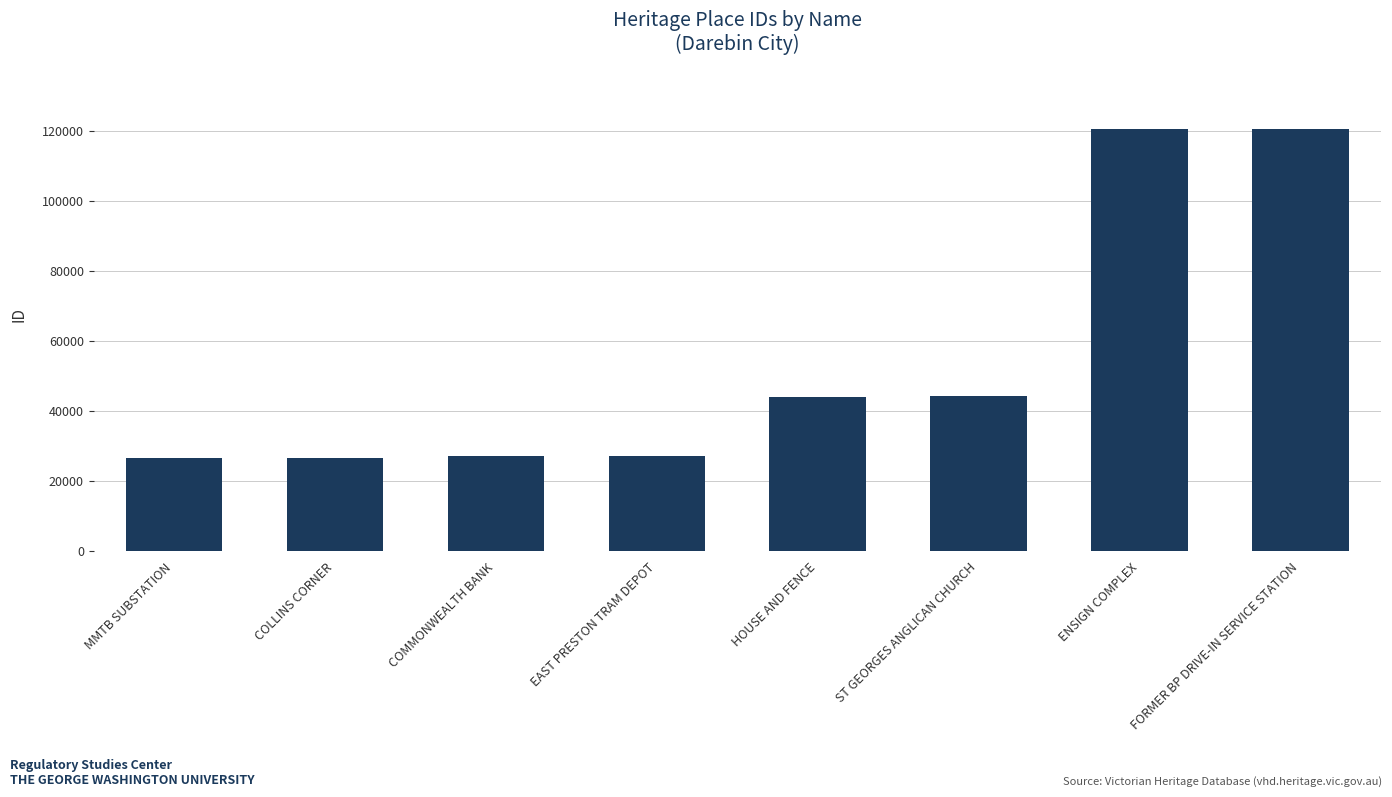

What is the maximum value shown in the chart?

120742